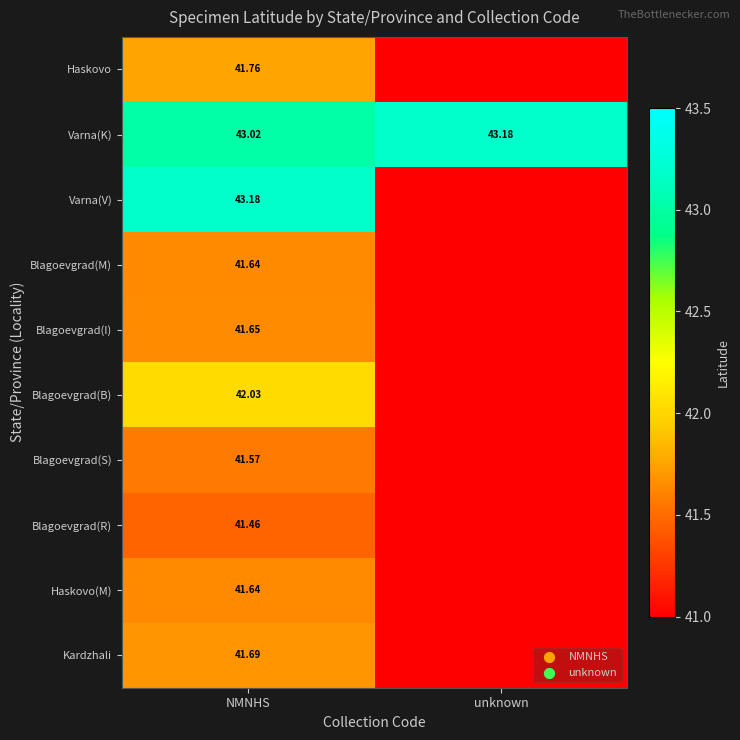

At which category is the sum across all series the highest?

NMNHS